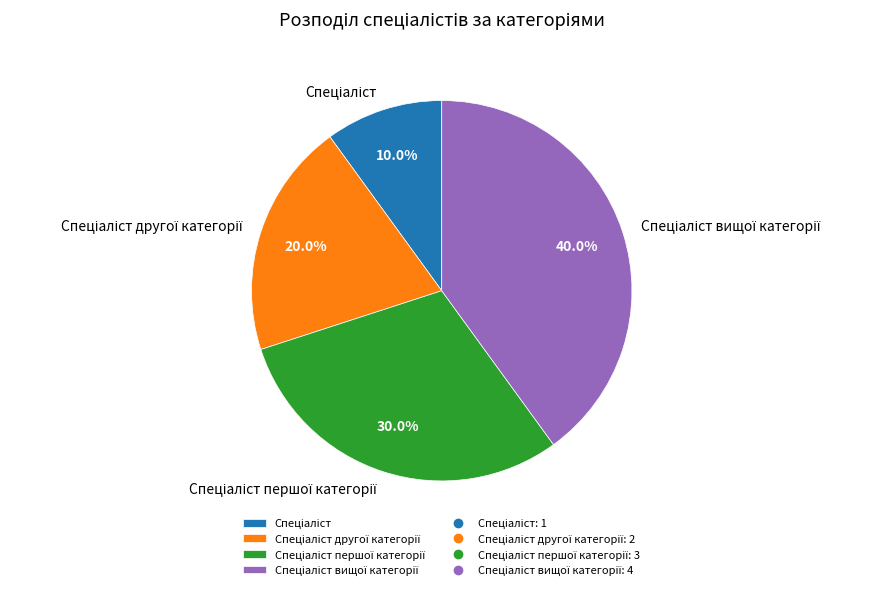

Does any single category account for the majority?

No